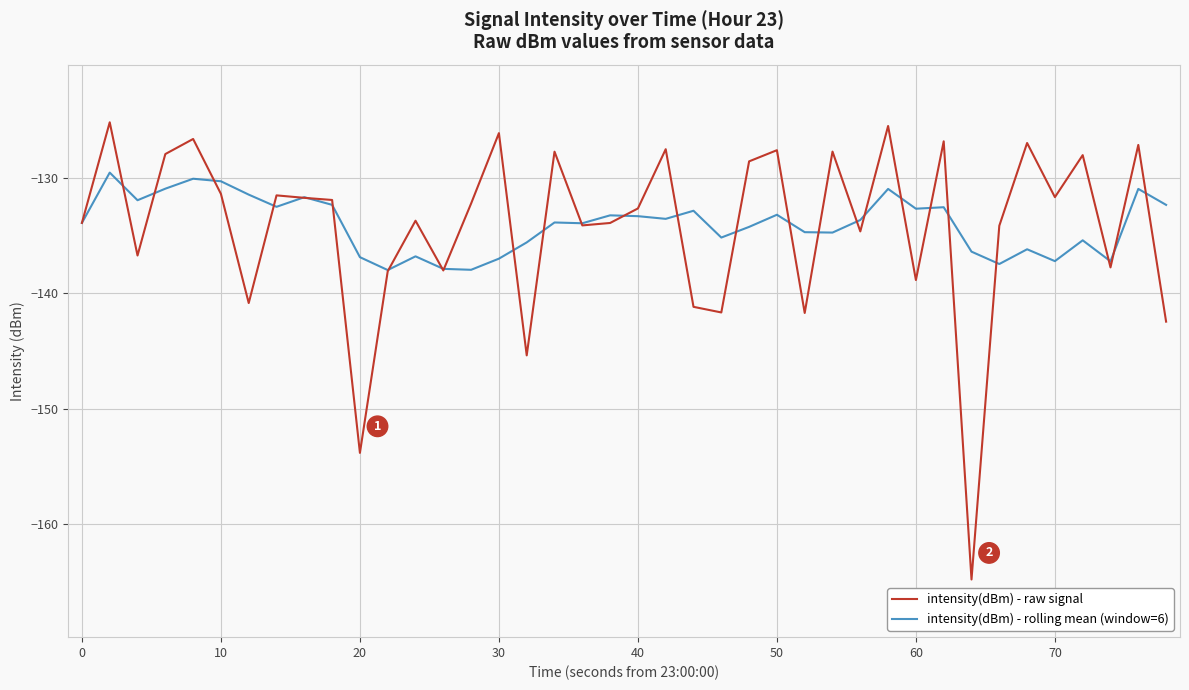

In intensity(dBm) - rolling mean (window=6), how many points are higher than both neighbors (excluding endpoints)?

13